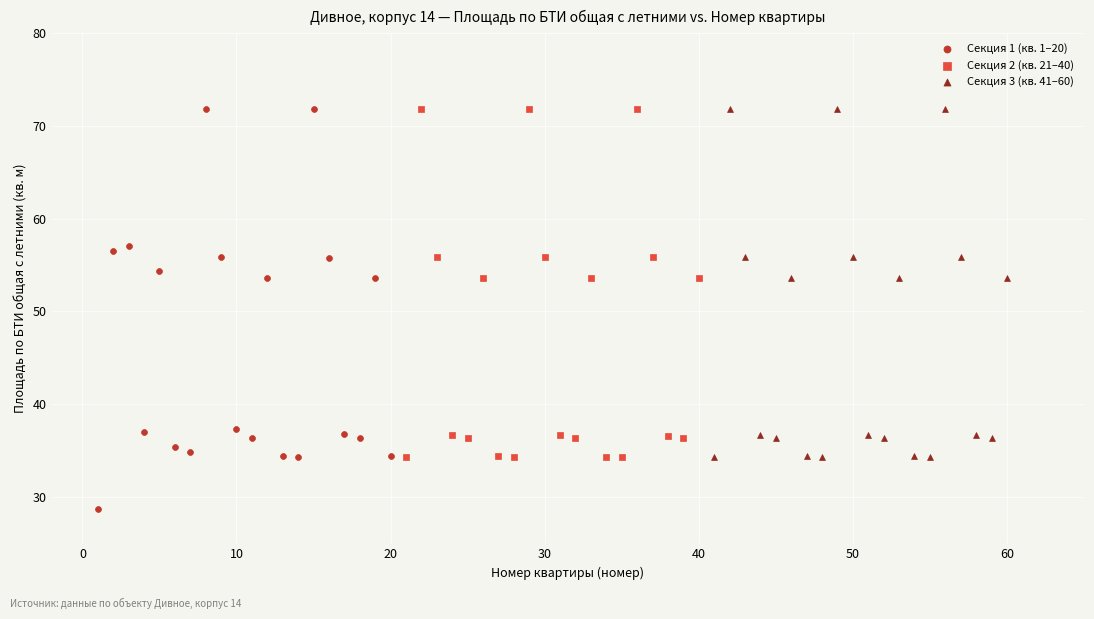

Which series reaches the minimum Y coordinate?

Секция 1 (кв. 1–20)